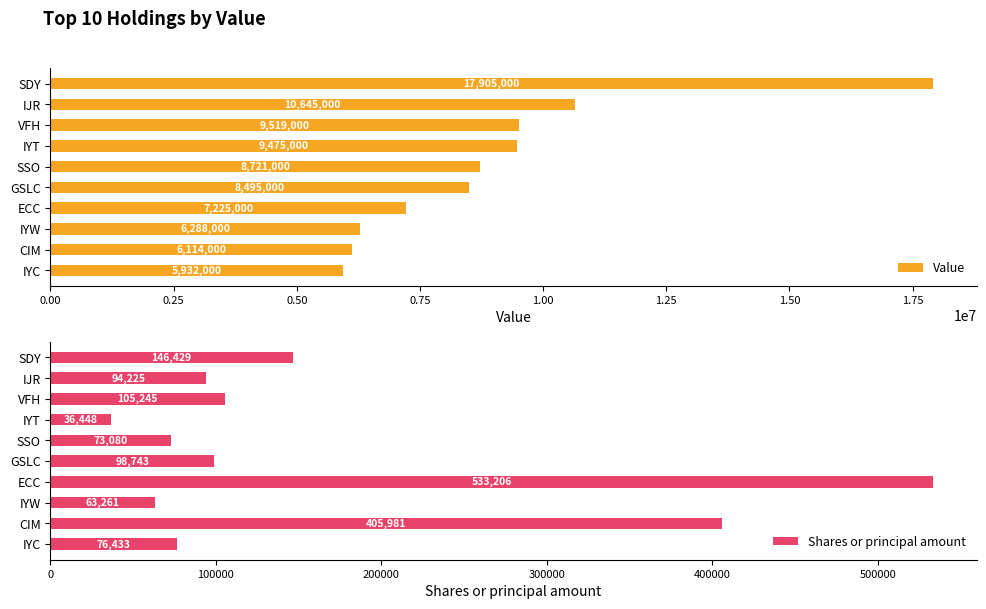

Is it true that Value equals 10645000 at IJR?

True